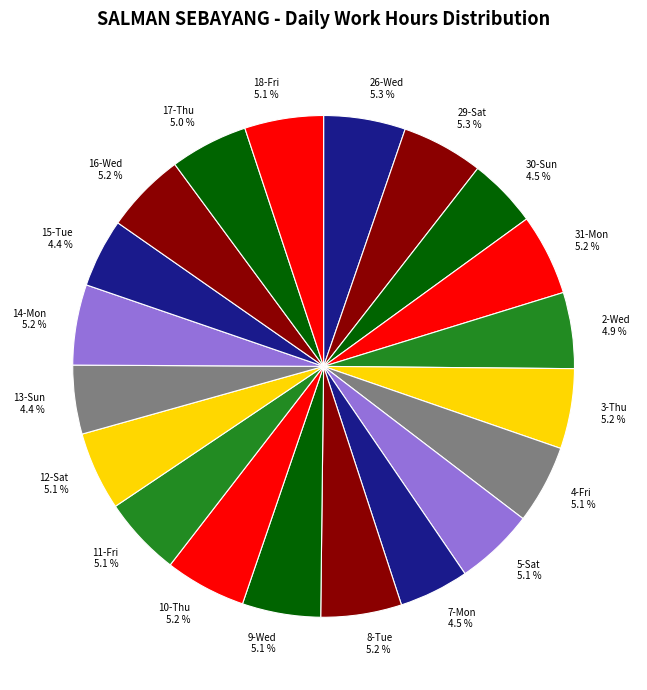

What is the total percentage of 15-Tue and 3-Thu?

9.6%